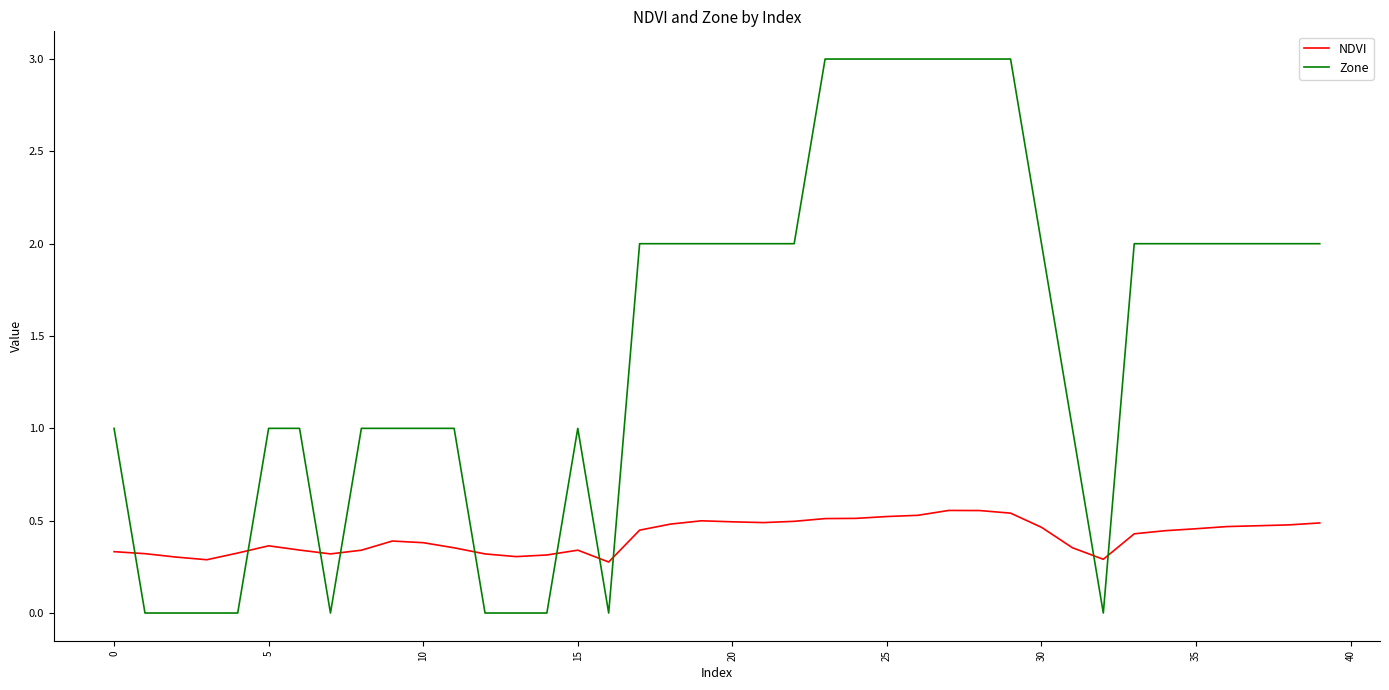

Which series has the largest total across all categories?

Zone